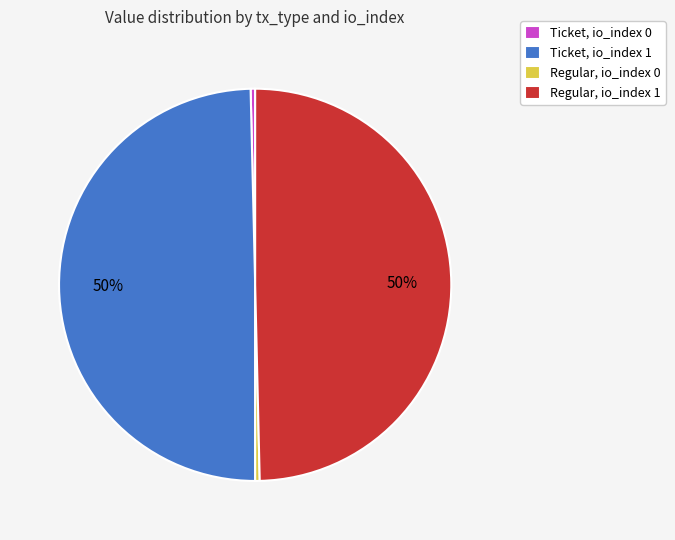

Is Ticket, io_index 0 the majority of the pie?

No